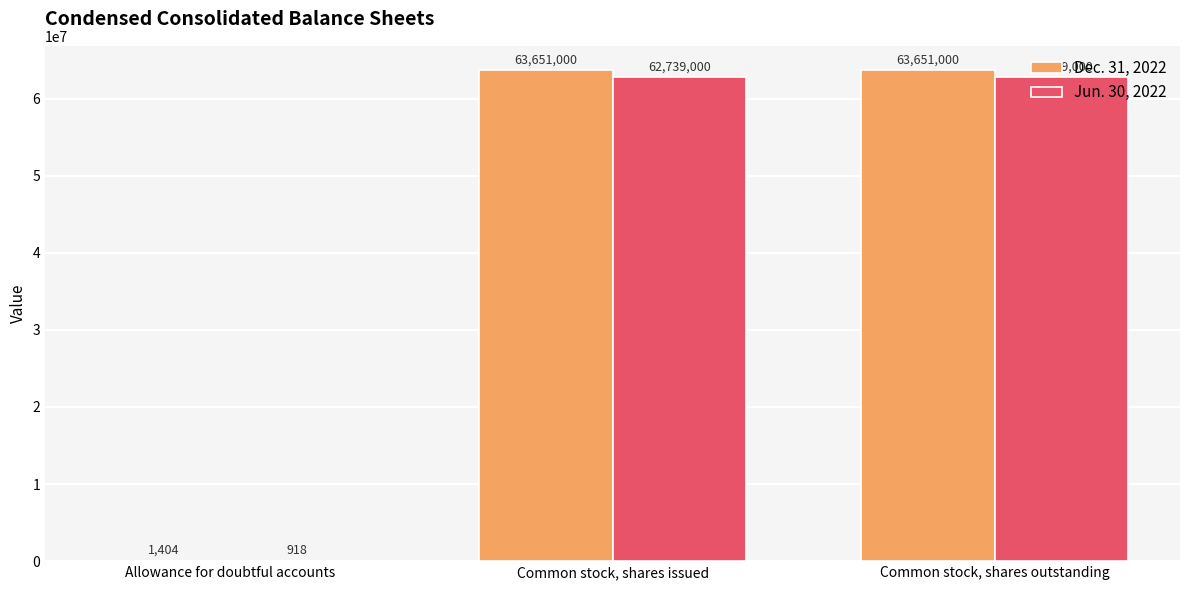

What is the average value of the Jun. 30, 2022 series?

41826306